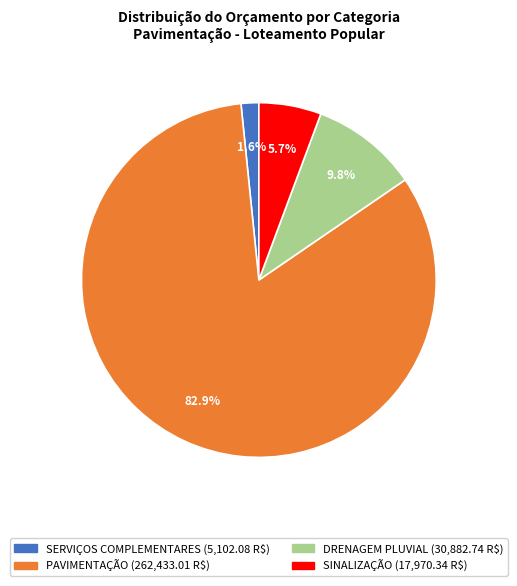

To the nearest percent, what is the difference between the DRENAGEM PLUVIAL and SERVIÇOS COMPLEMENTARES slice percentages?

8%